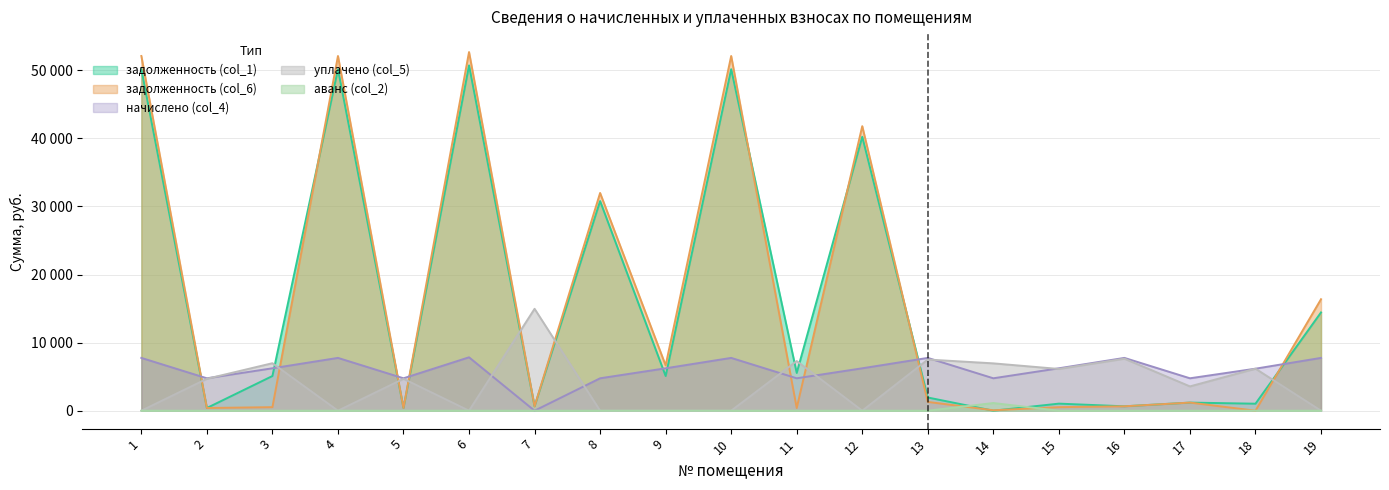

What is the sum of the задолженность (col_6) values at 19 and 13?

17669.0